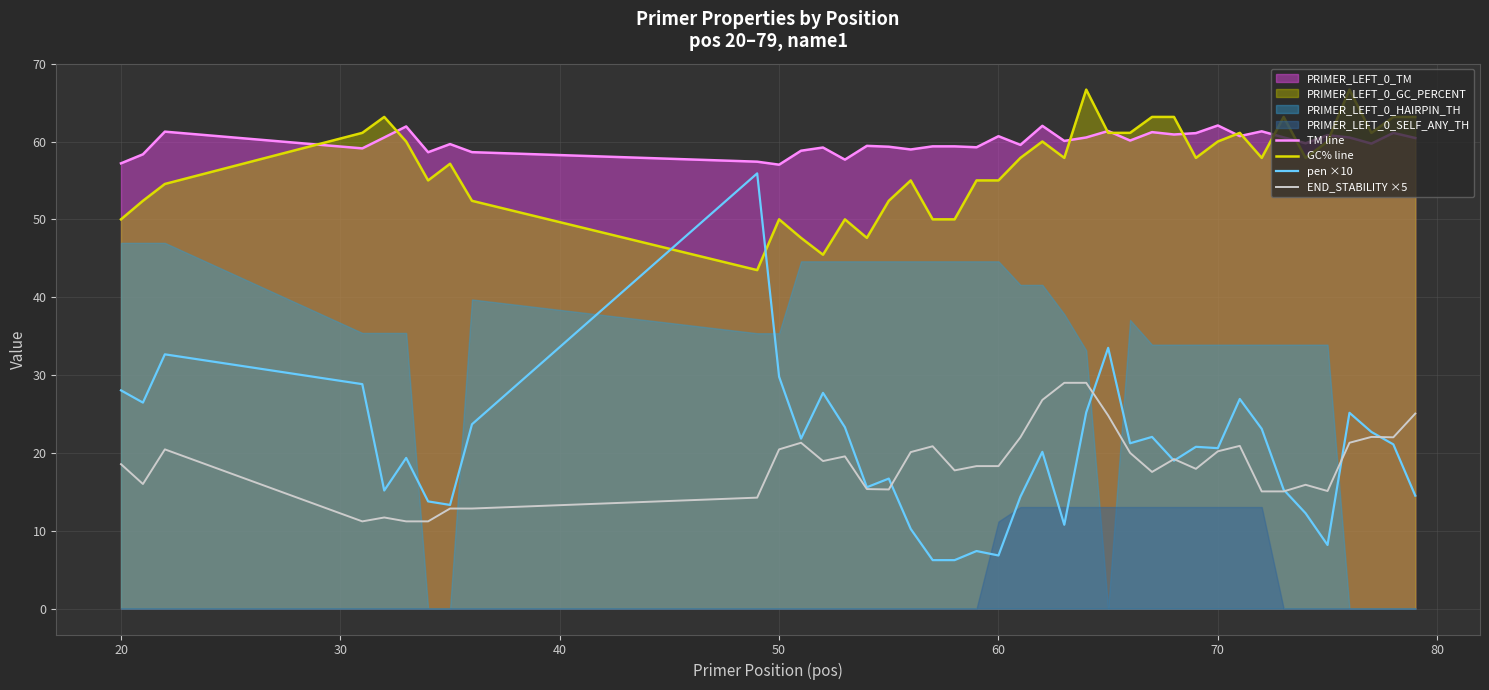

What is the lowest value of the END_STABILITY ×5 series?

11.2